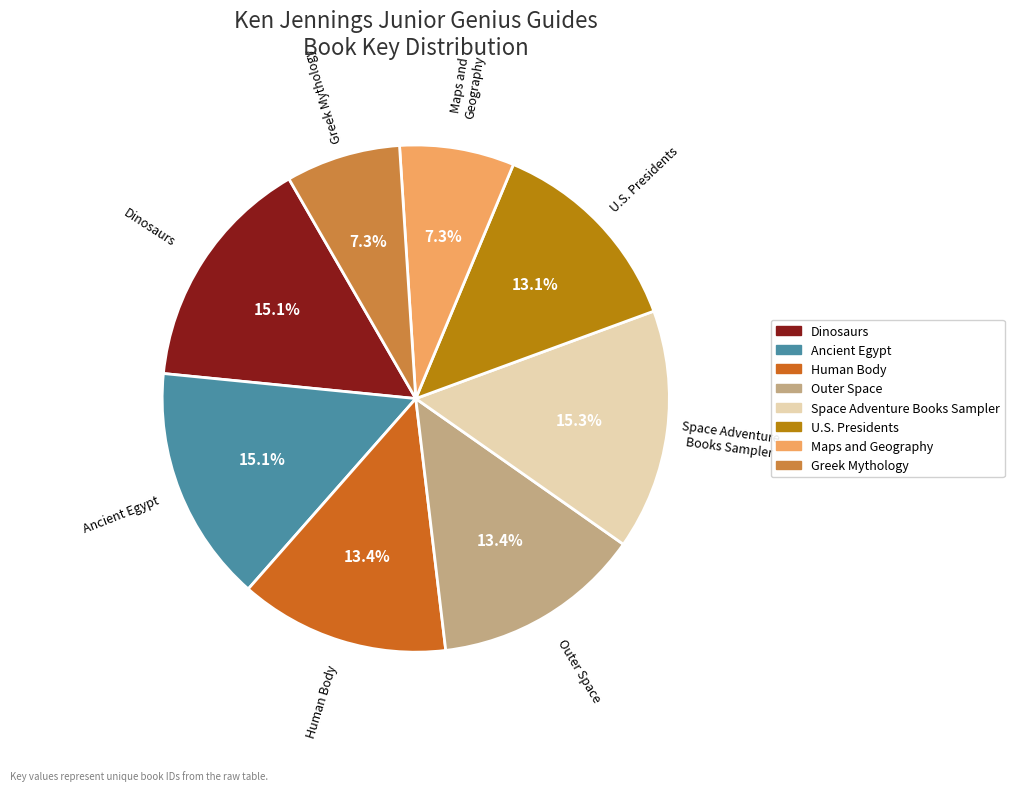

What percentage do Dinosaurs and Outer Space together represent?

28.5%